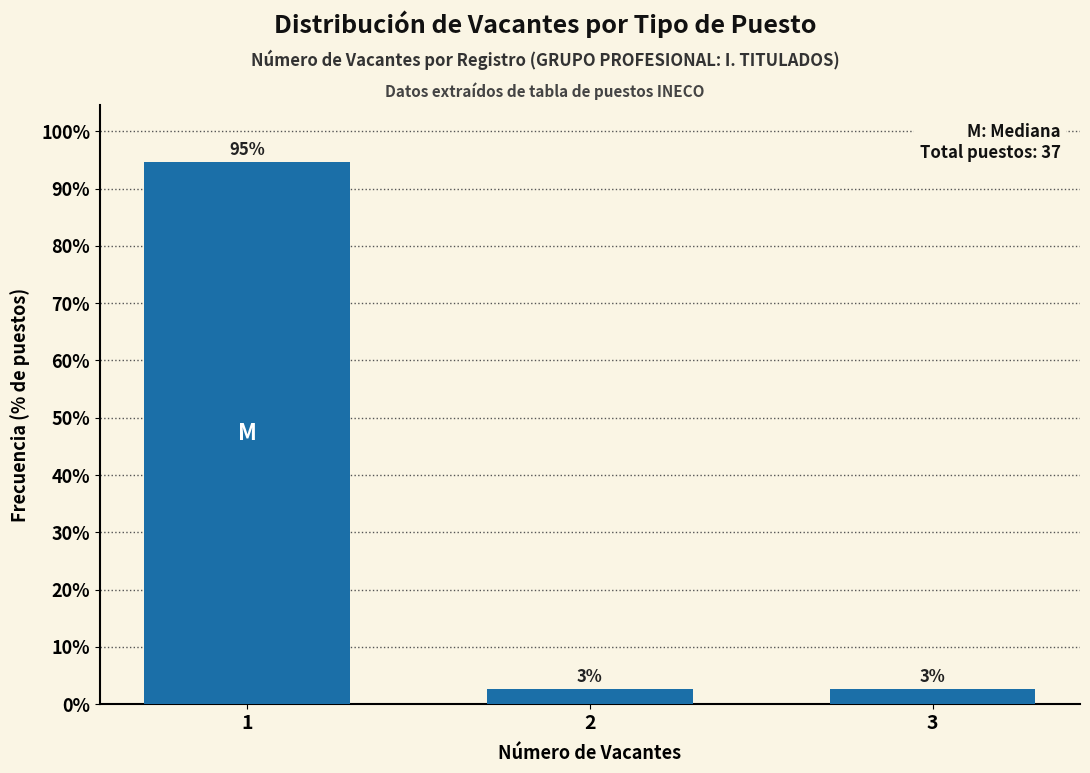

How many bars are there in total?

3